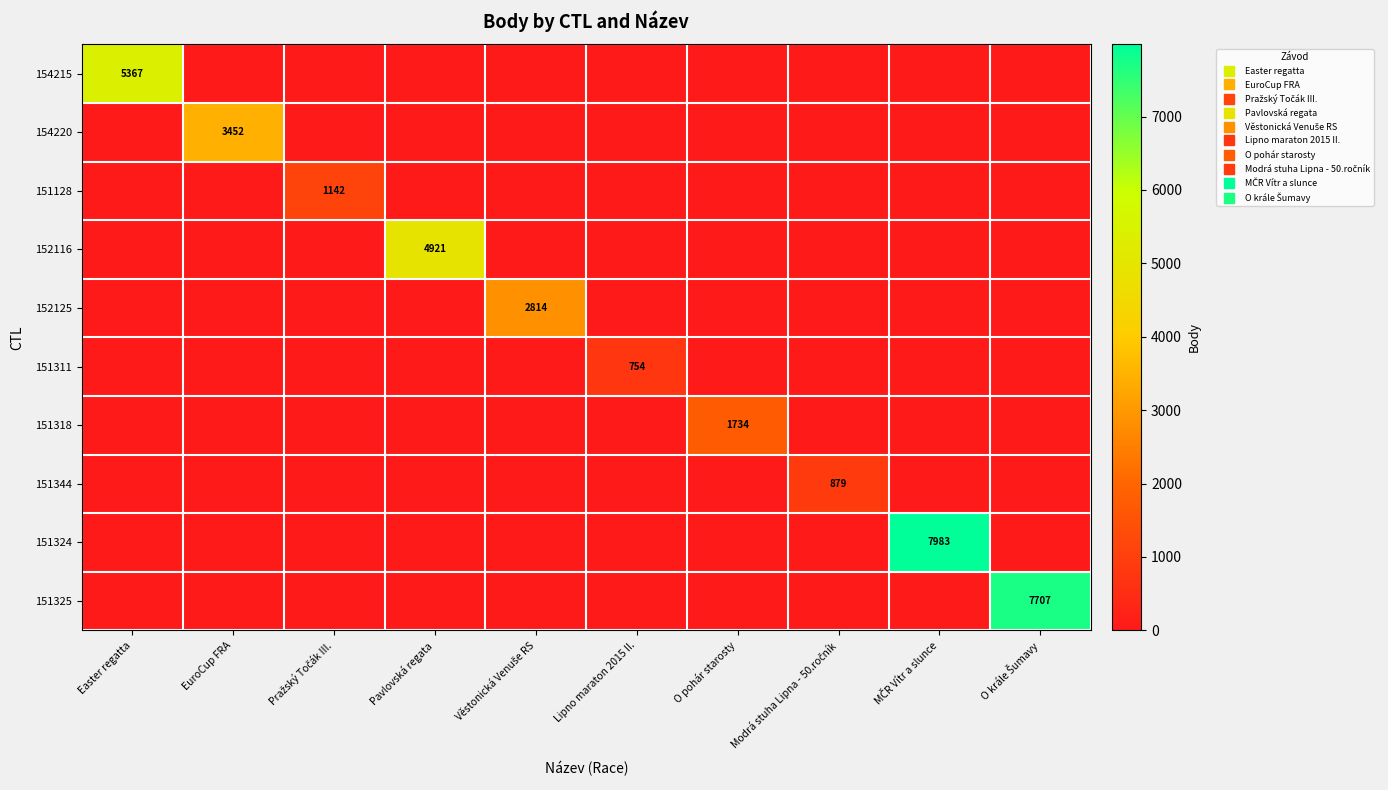

At which category does the chart reach its peak across all series?

MČR Vítr a slunce